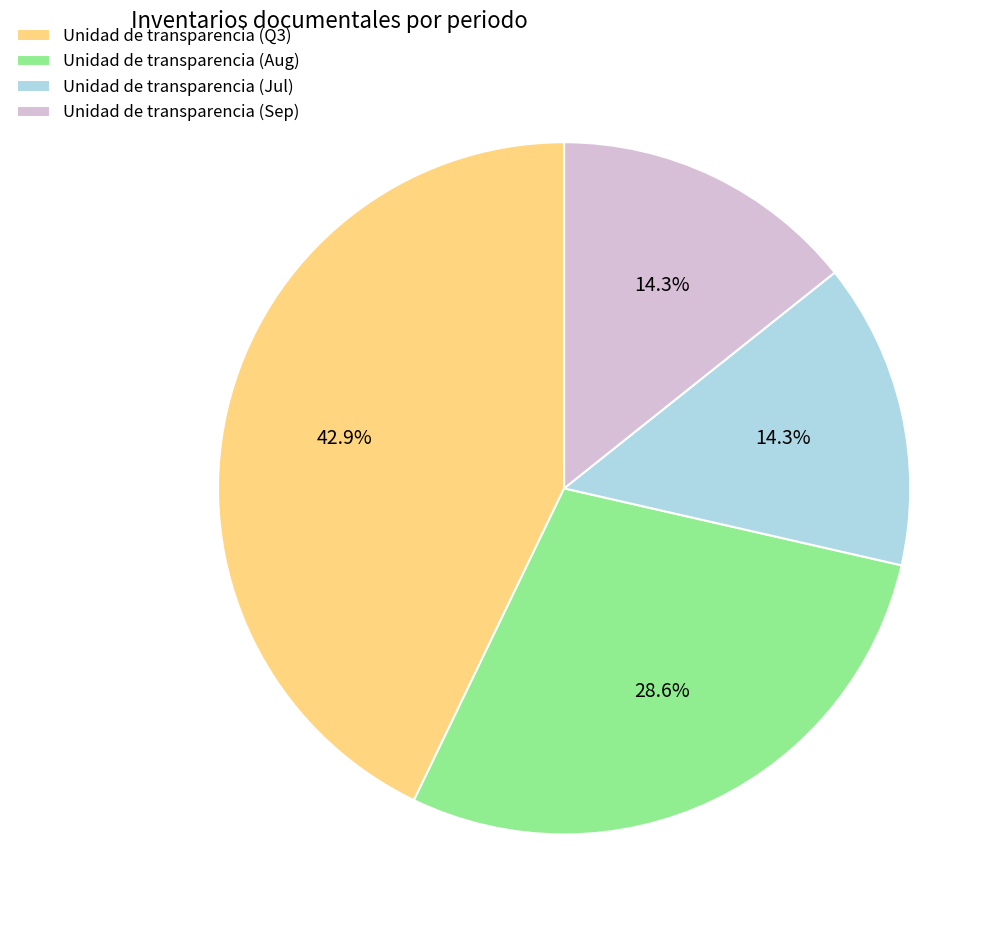

Between Unidad de transparencia (Q3) and Unidad de transparencia (Aug), which is larger?

Unidad de transparencia (Q3)